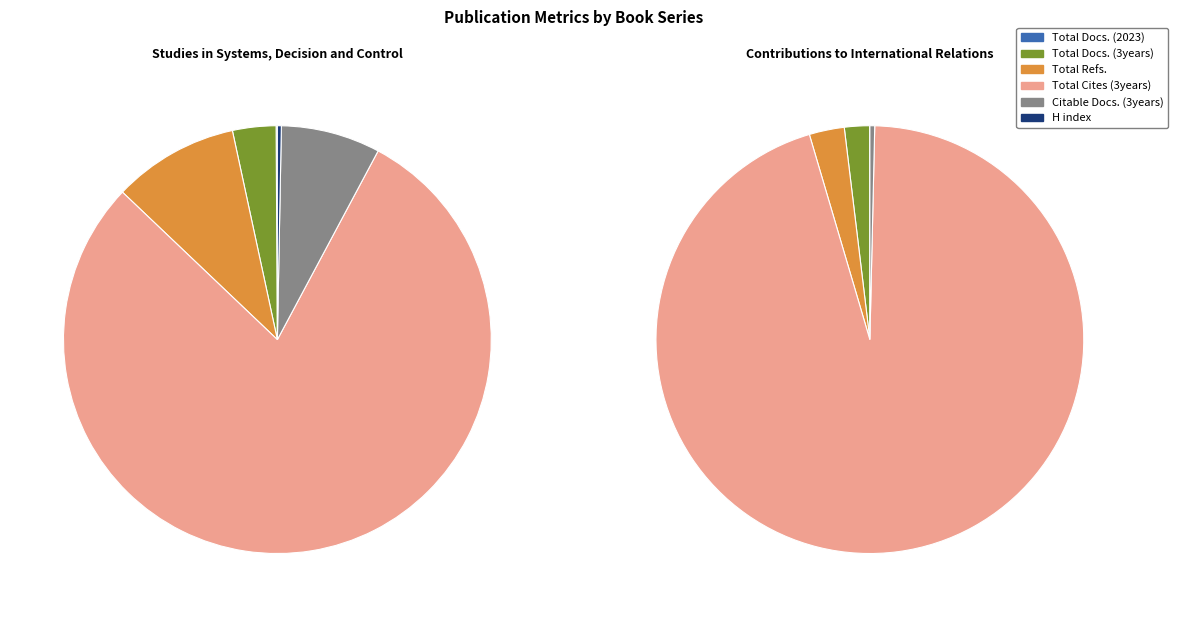

How much of the chart is everything except Contributions to International Relations?

94.9%